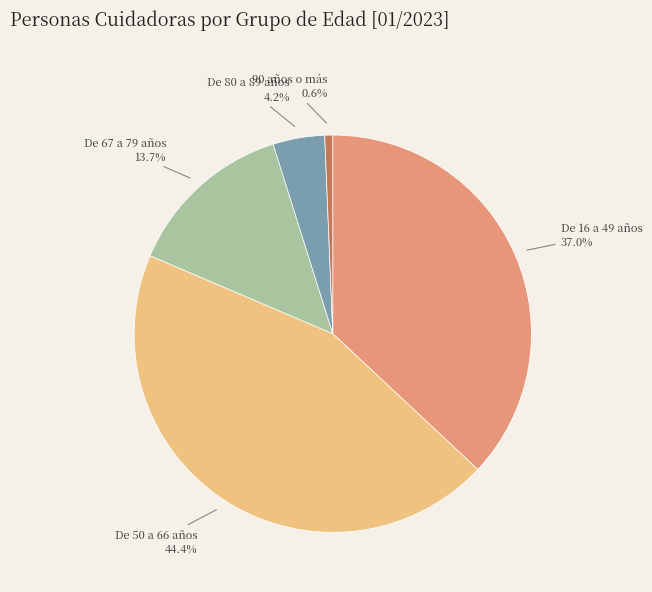

True or false: 90 años o más accounts for 1% of the total.

True